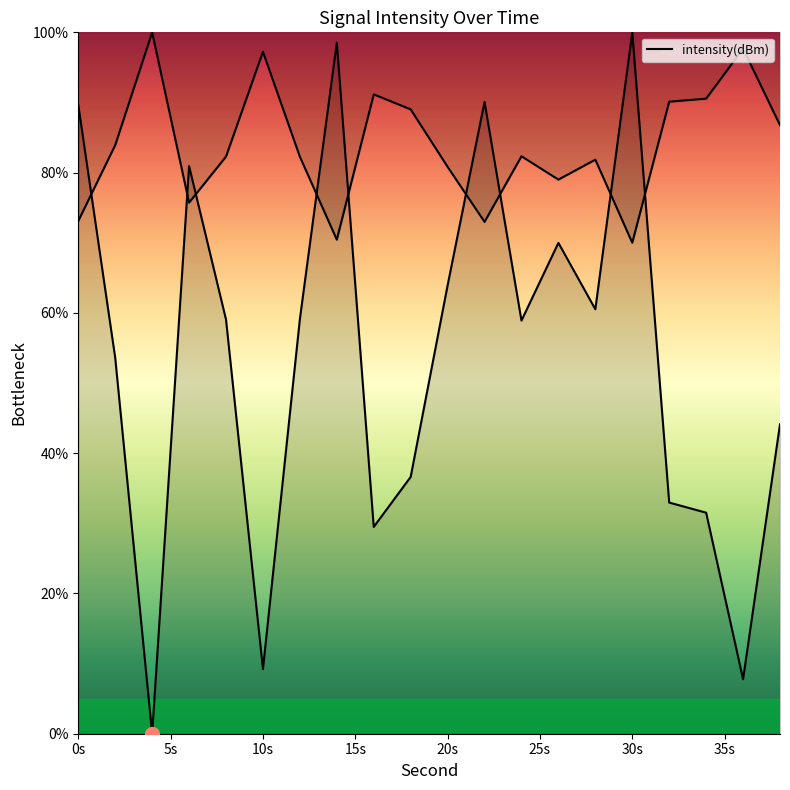

What is the sum of all values?

1075.9